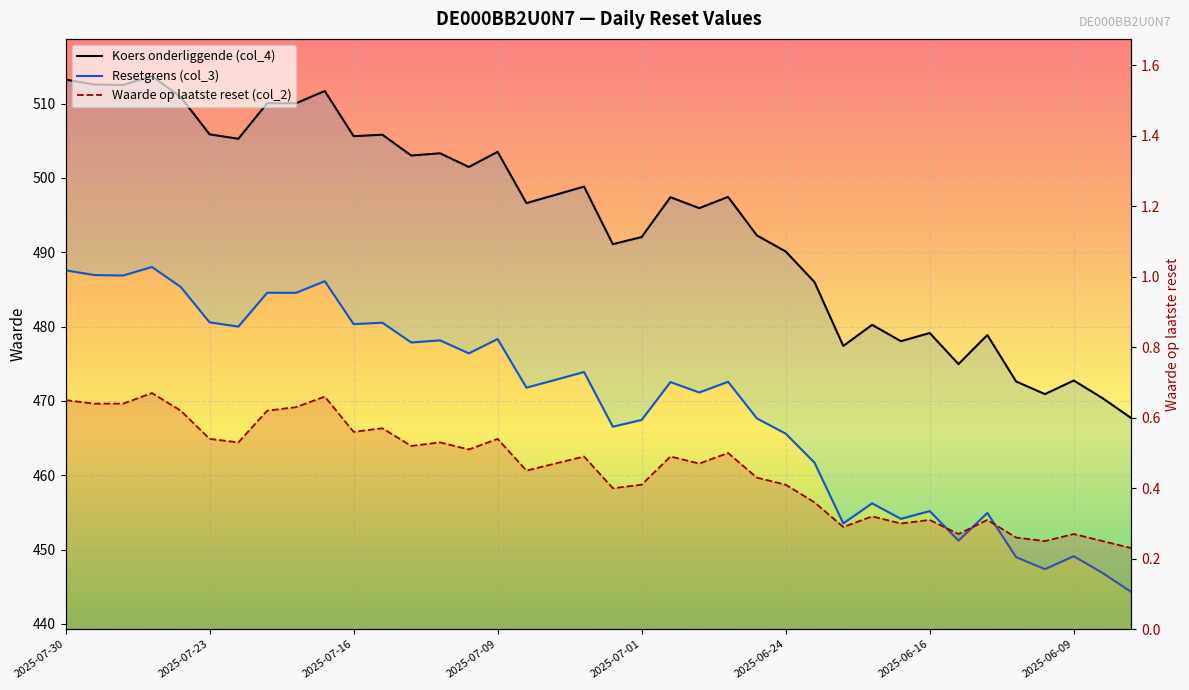

How many lines are shown in the chart?

3